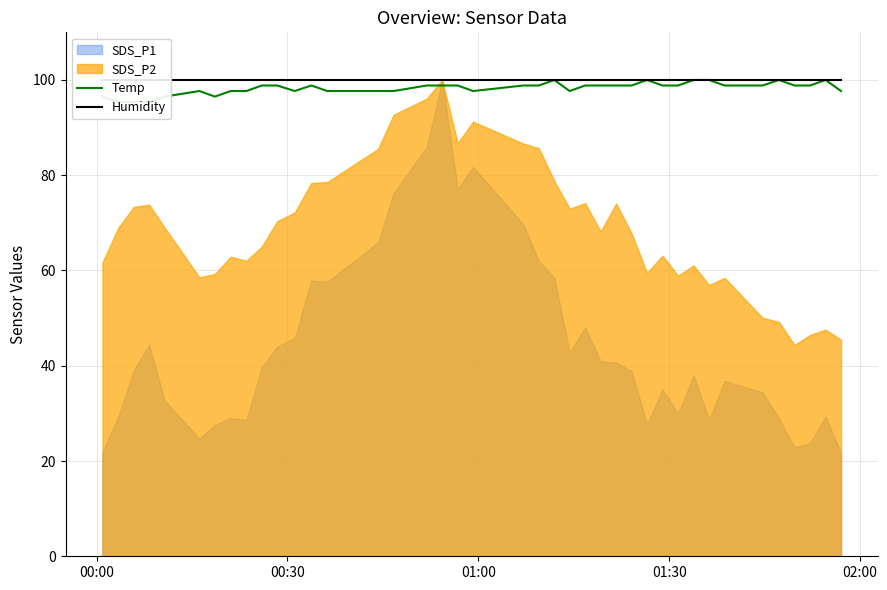

True or false: Humidity and Temp cross at least once.

False